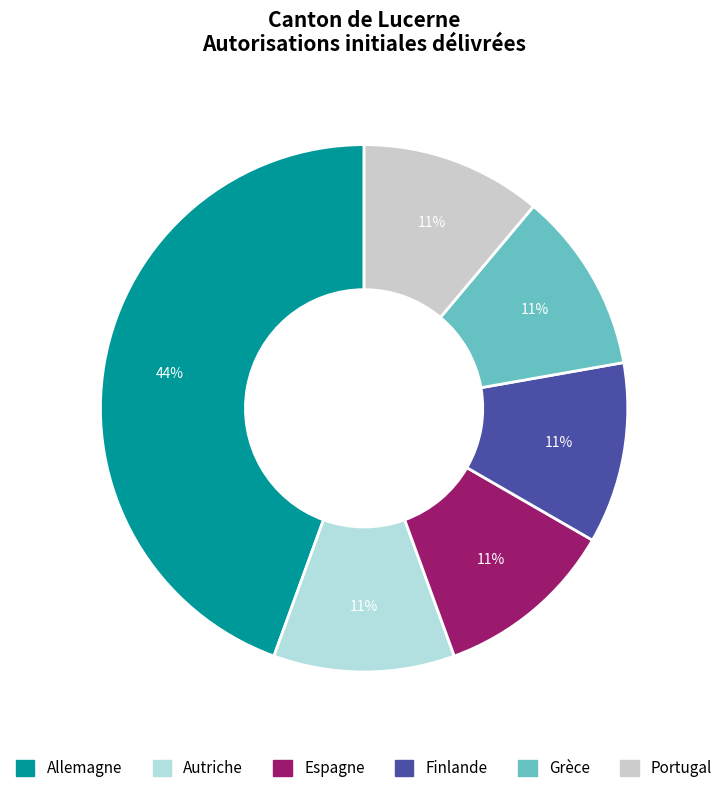

How many slices are in this pie chart?

6